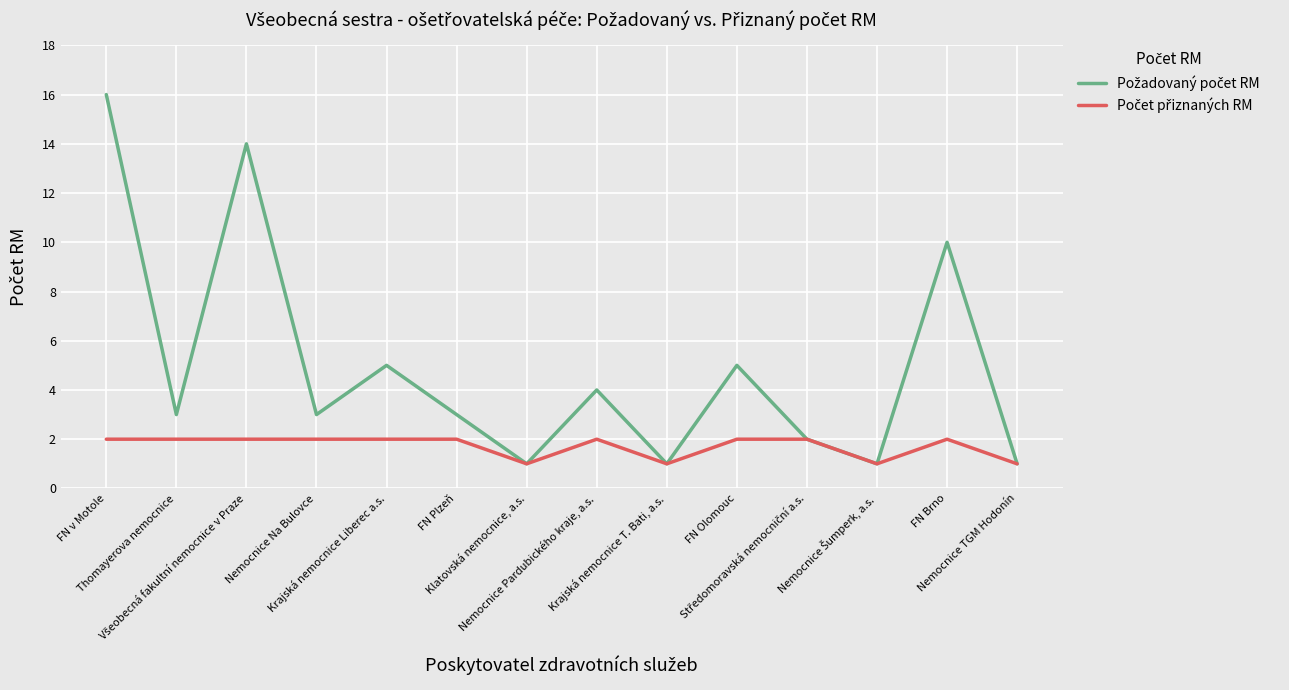

Is this an area chart (filled region under the line)?

No